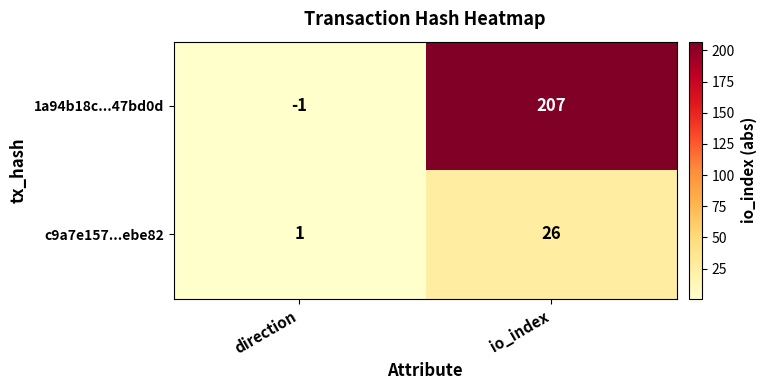

List the labels in order of 1a94b18c...47bd0d value, largest first.

io_index, direction